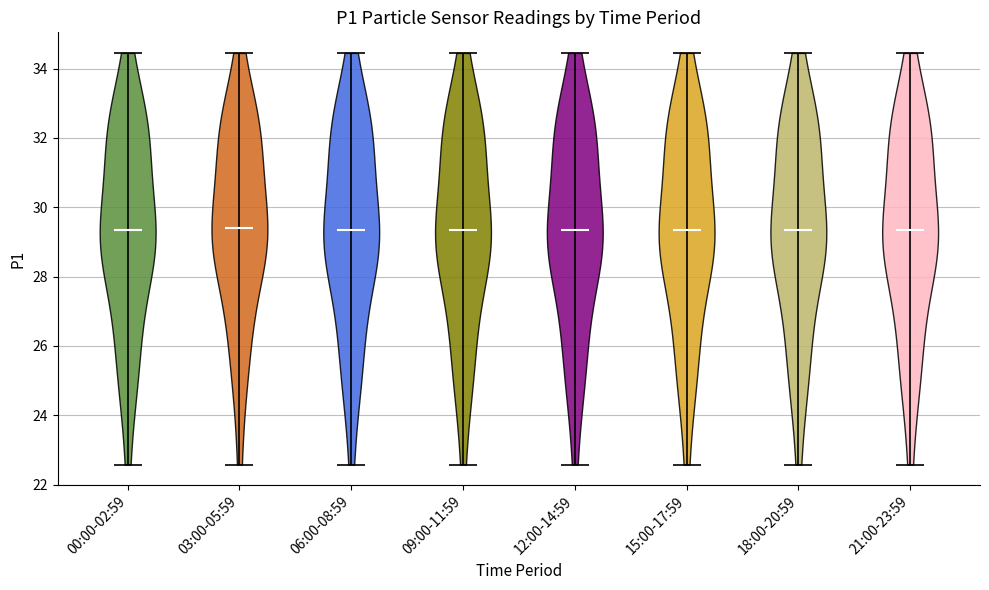

What is the highest point the violin for 18:00-20:59 reaches on the y-axis? The values are not printed on the chart, so give them approximately, as read against the axis.

34.4